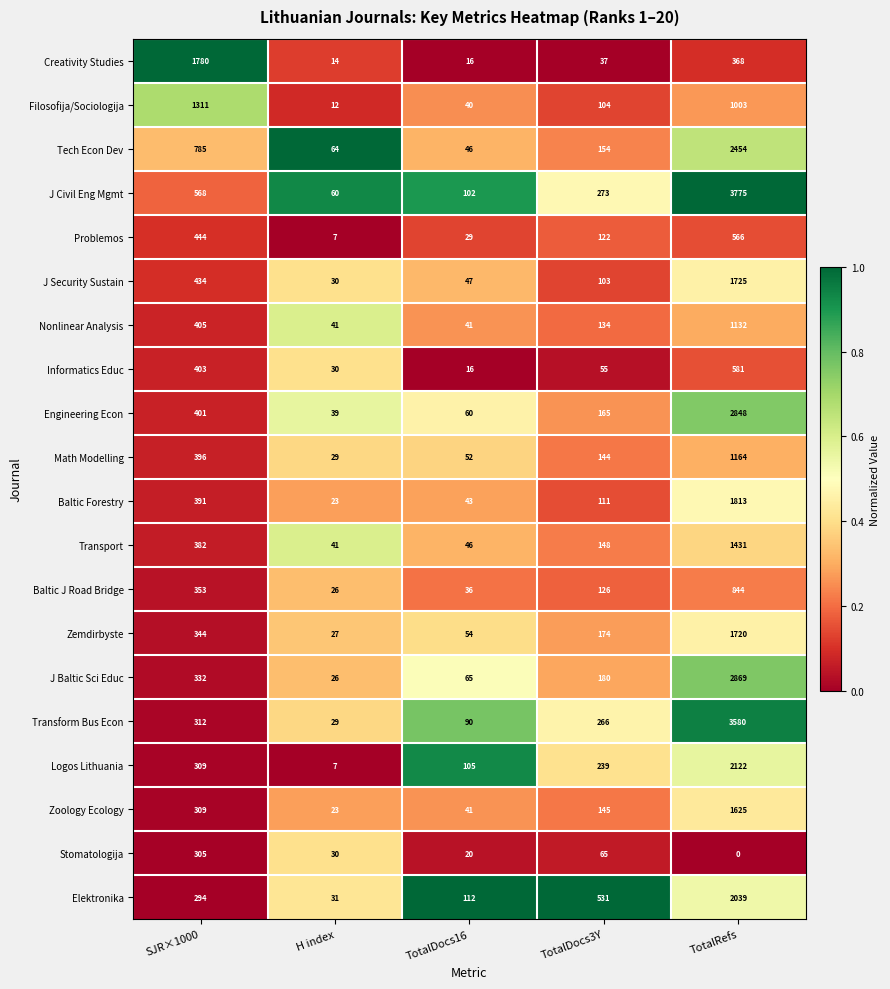

What is the sum of the Transform Bus Econ values at H index and TotalDocs3Y?

295